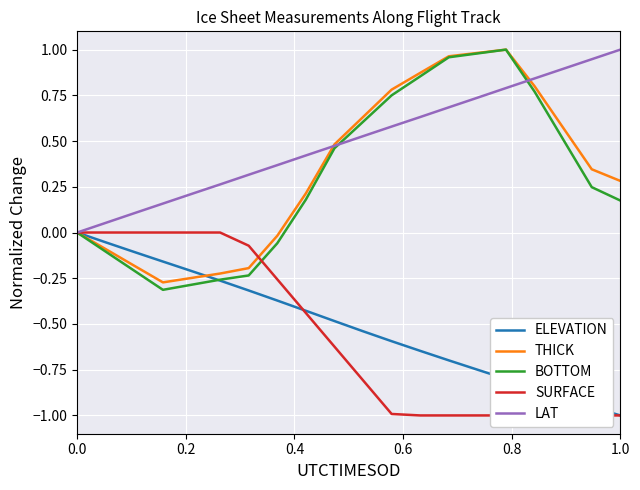

What is the value of the ELEVATION point at the 19th from the left?

-1.0